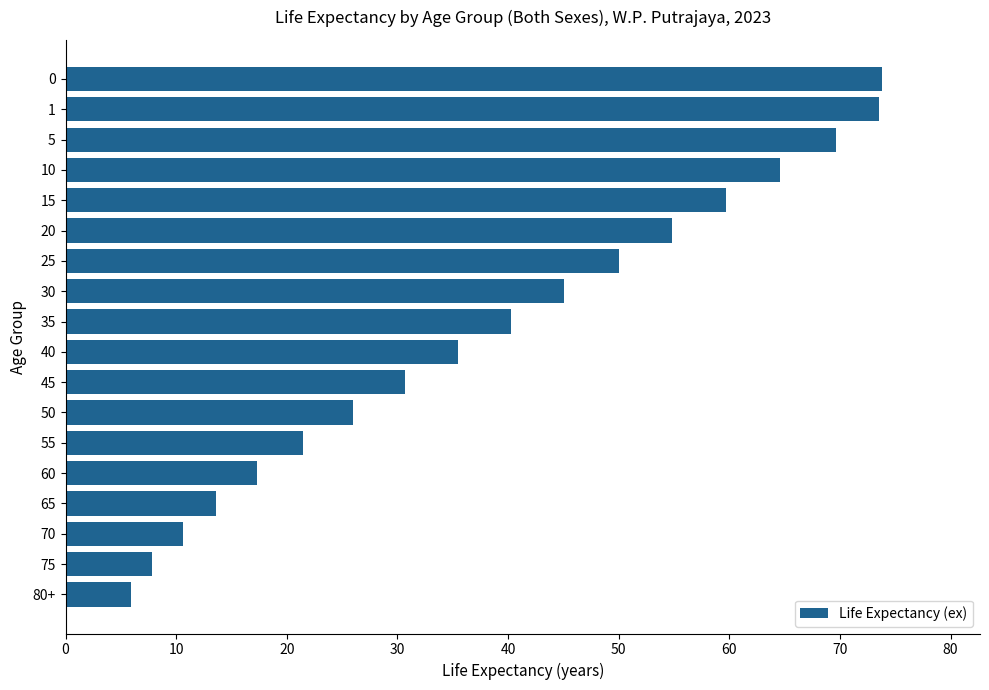

What is the minimum value shown in the chart?

5.9